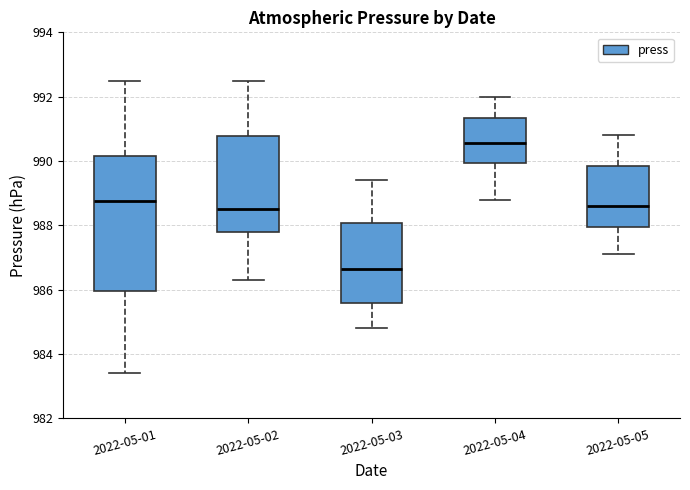

Comparing the boxes themselves (not the whiskers), which one is the tallest?

2022-05-01